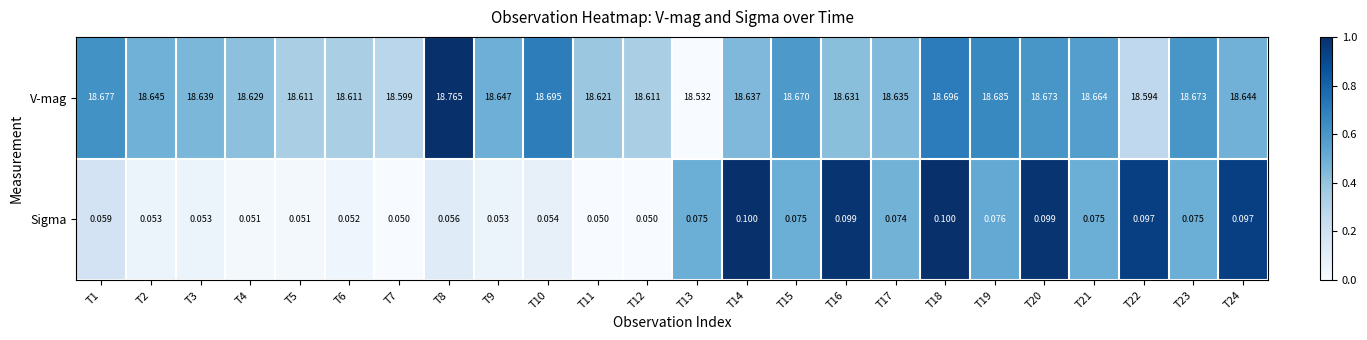

What is the total value across all series at T18?

18.8